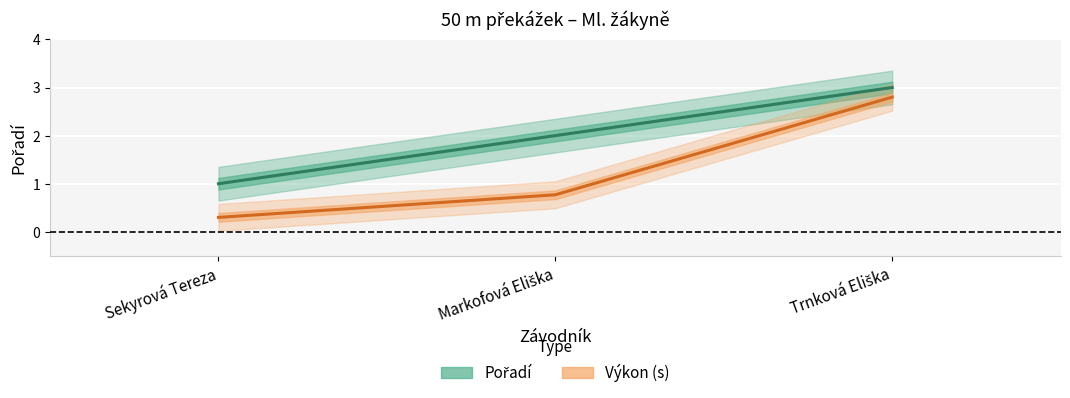

Is the value of Pořadí at Markofová Eliška greater than the value of Výkon (s) at Trnková Eliška?

No